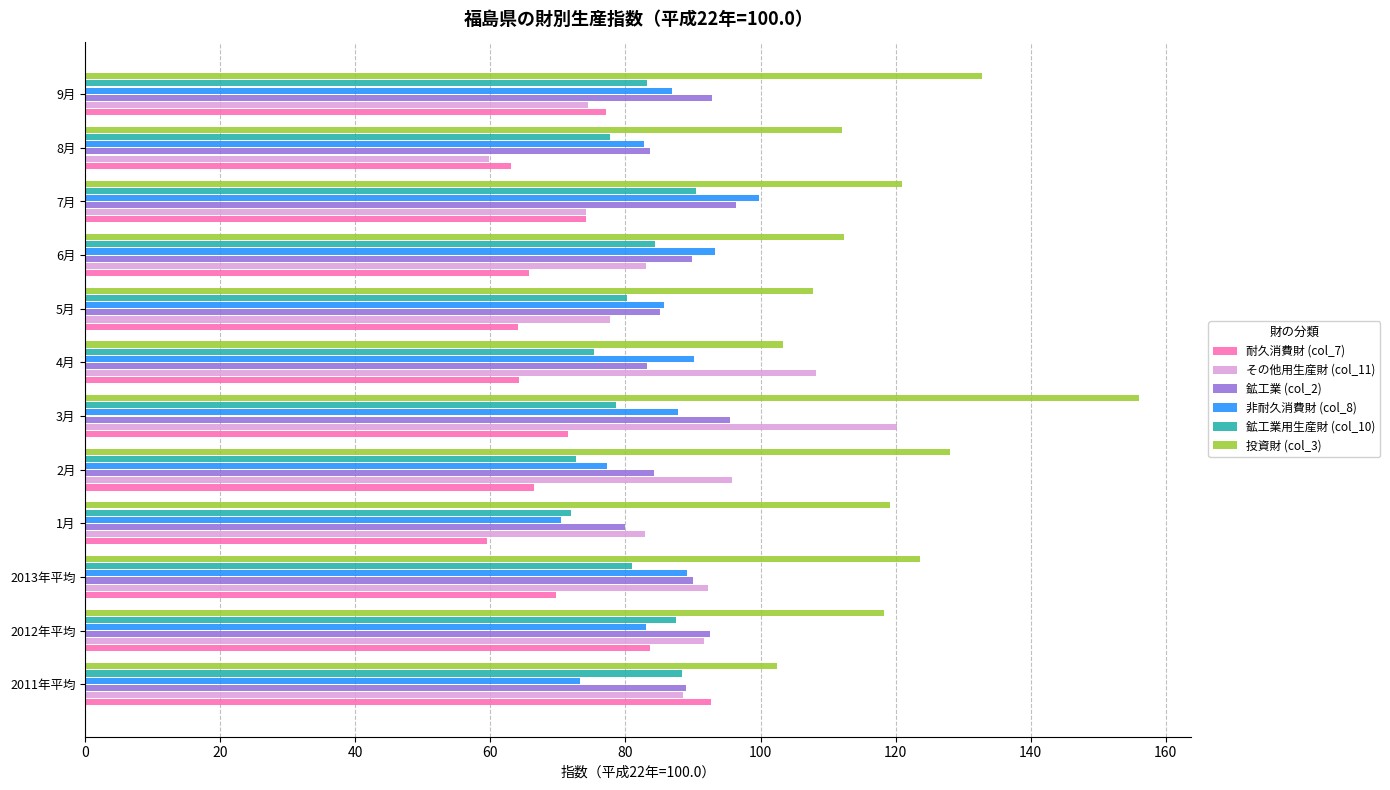

The value of その他用生産財 (col_11) at 2月 is 95.8. True or false?

True